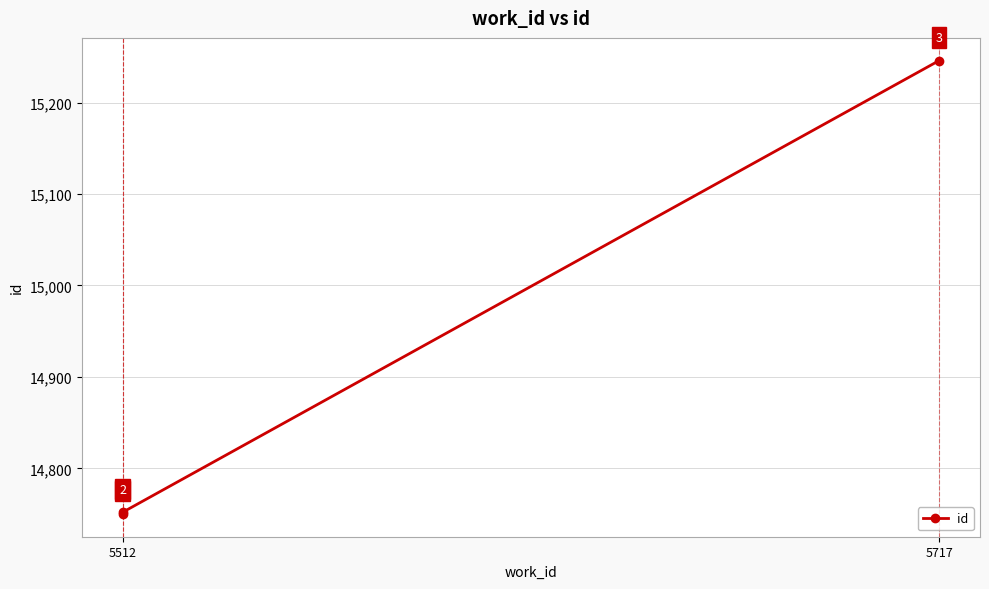

Is this an area chart (filled region under the line)?

No